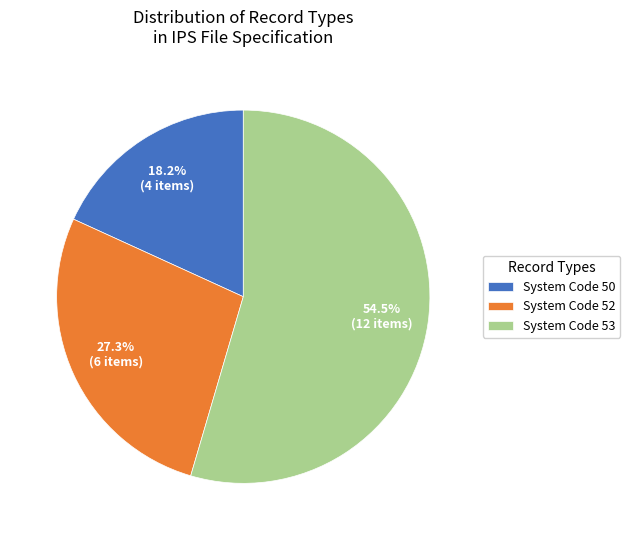

Which has a higher value, System Code 52 or System Code 50?

System Code 52